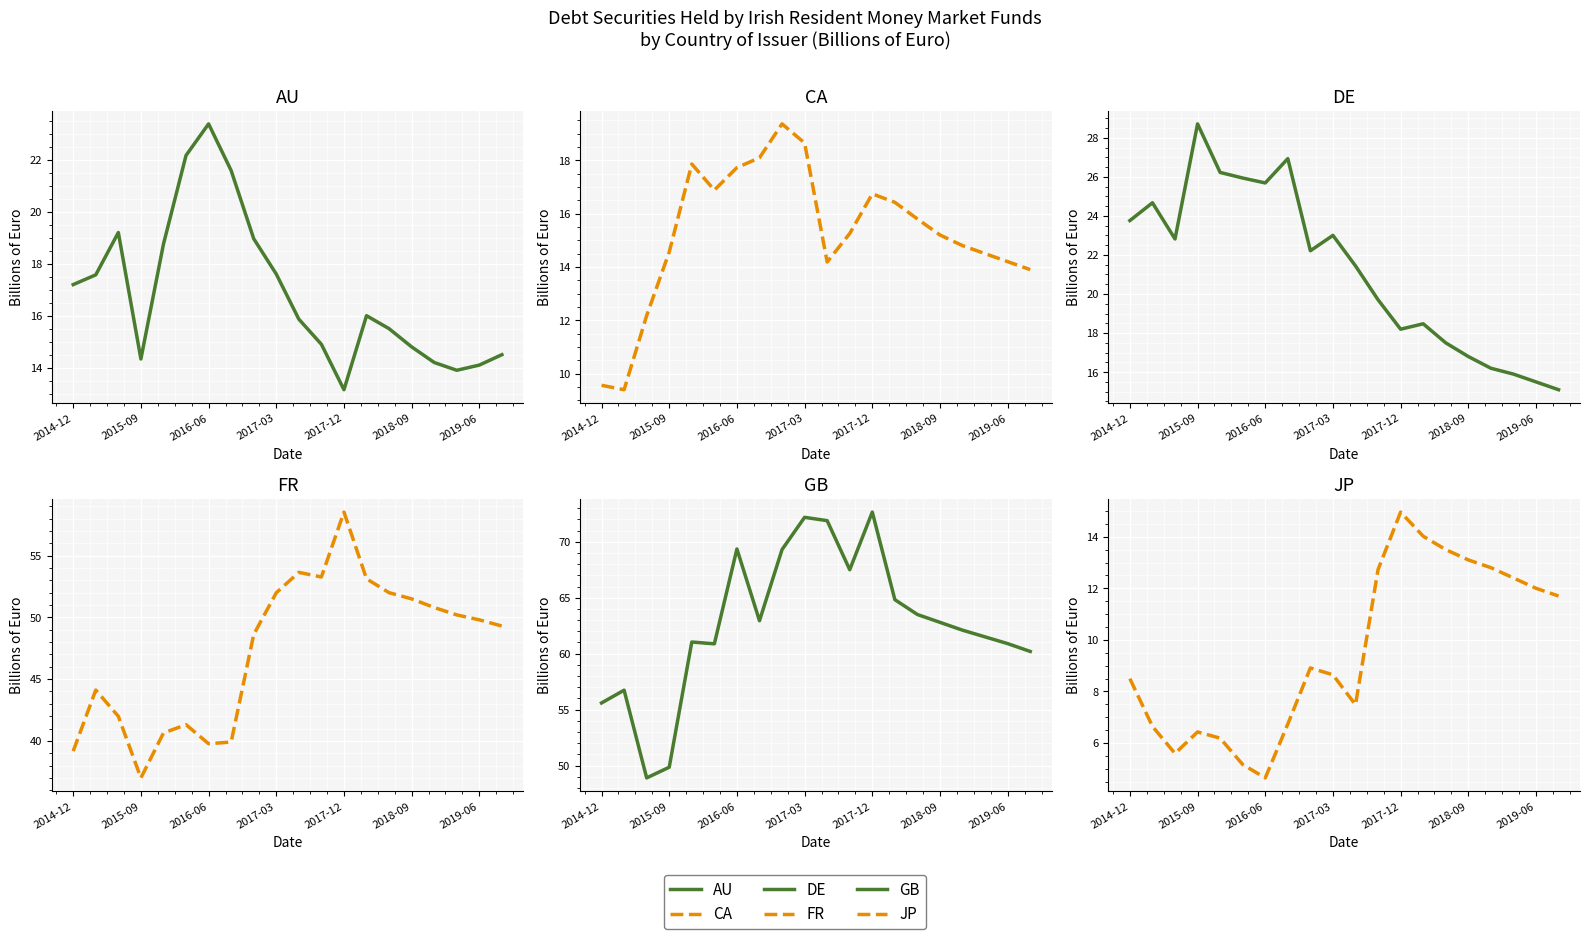

What is the maximum value shown in the chart?

72.7